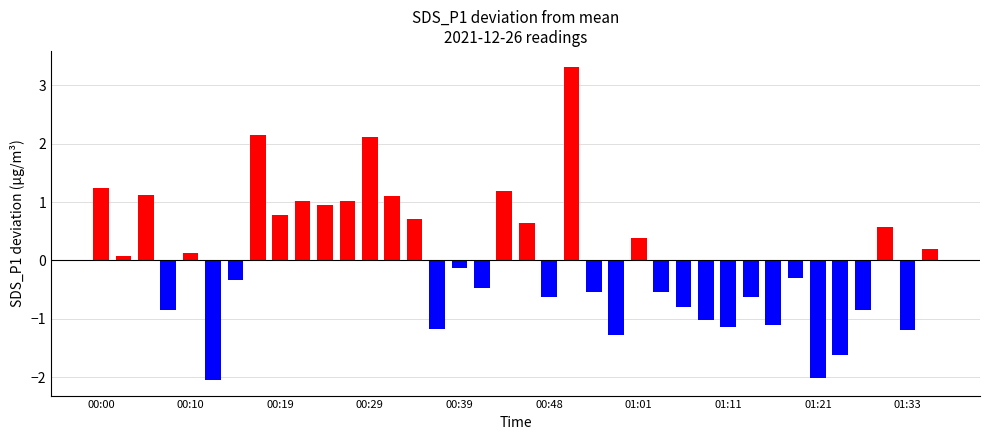

How many bars are there in total?

38